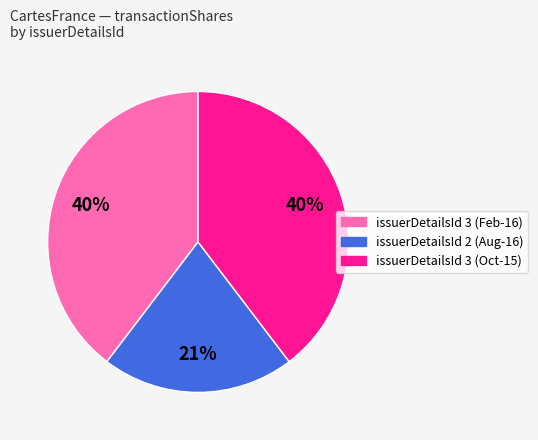

Is there any slice that represents more than half of the pie?

No